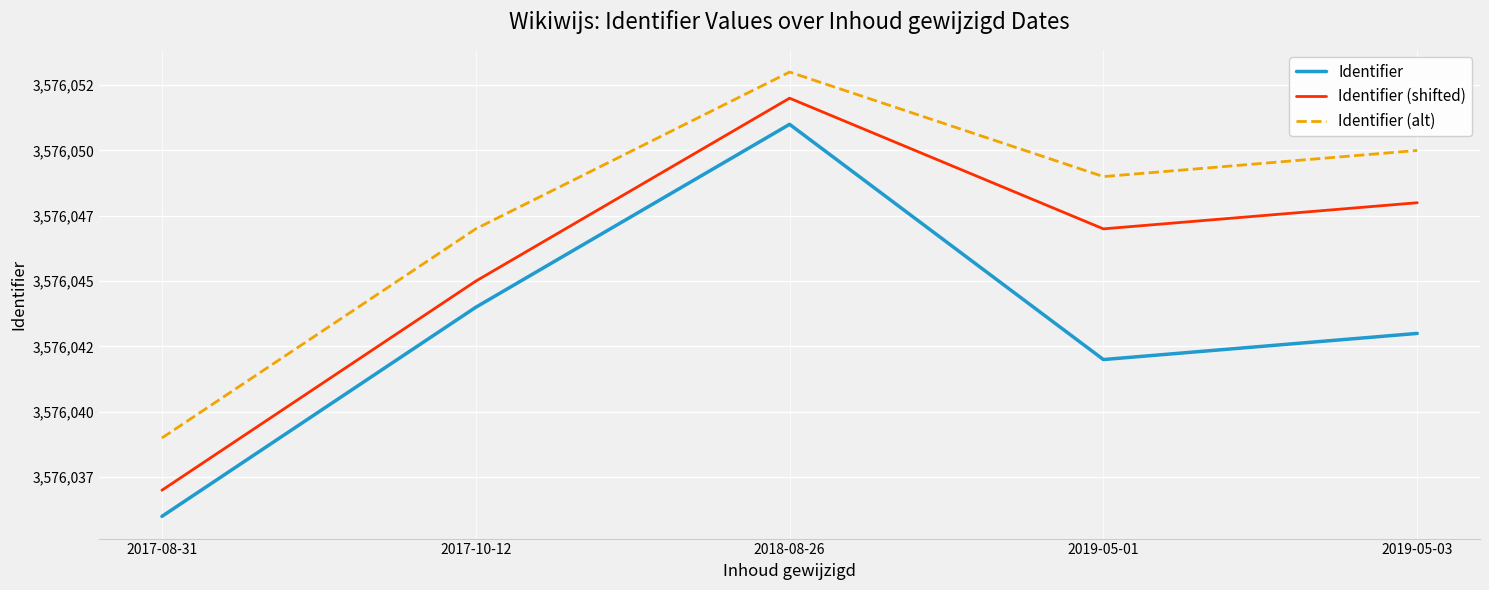

Is this an area chart (filled region under the line)?

No